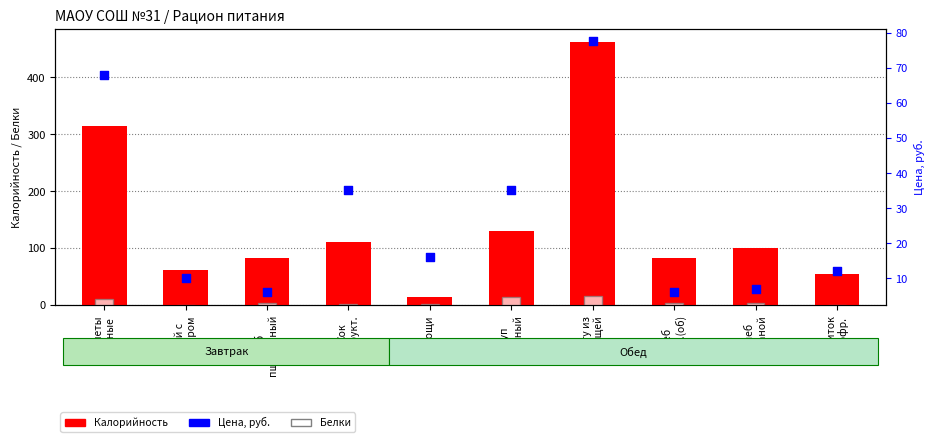

Which series reaches the minimum Y coordinate?

Белки